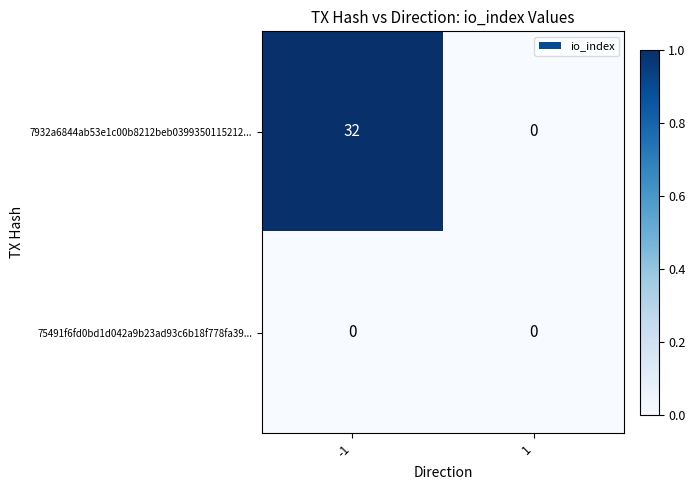

List the series in order of their peak value, lowest first.

75491f6fd0bd1d042a9b23ad93c6b18f778fa39..., 7932a6844ab53e1c00b8212beb0399350115212...